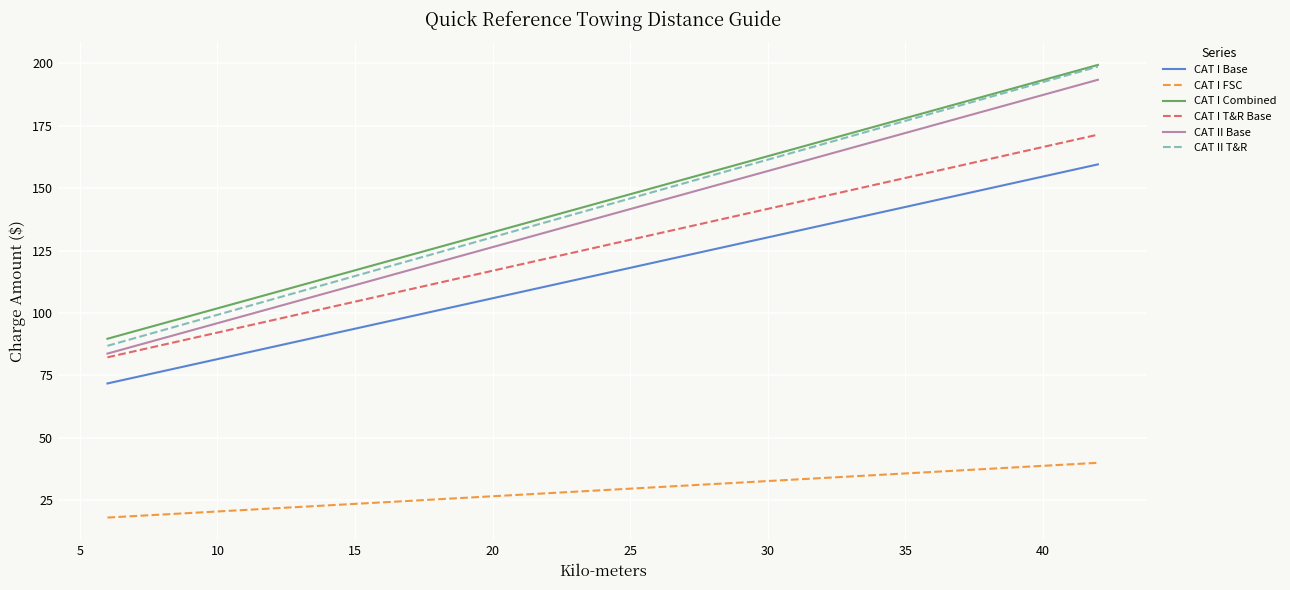

What is the average value of the CAT I Base series?

115.6